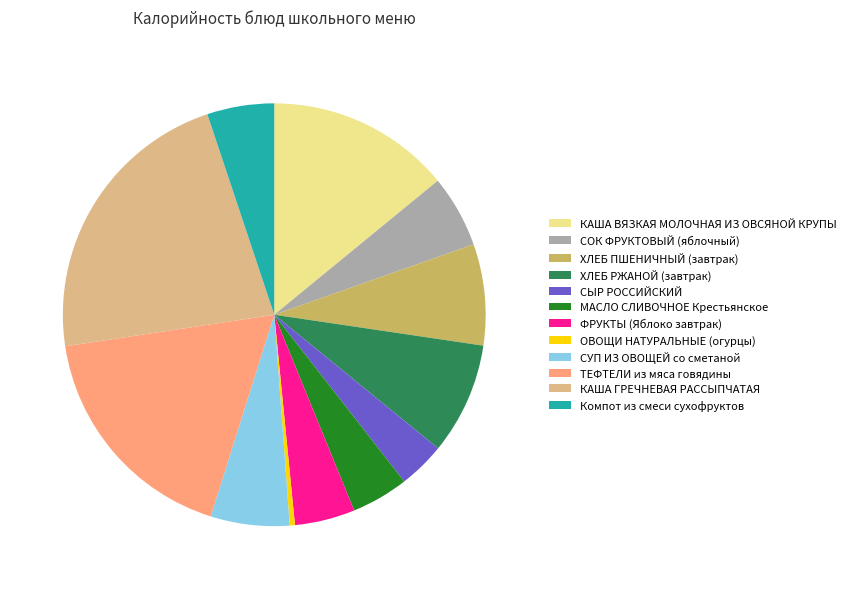

Between ФРУКТЫ (Яблоко завтрак) and Компот из смеси сухофруктов, which is larger?

Компот из смеси сухофруктов